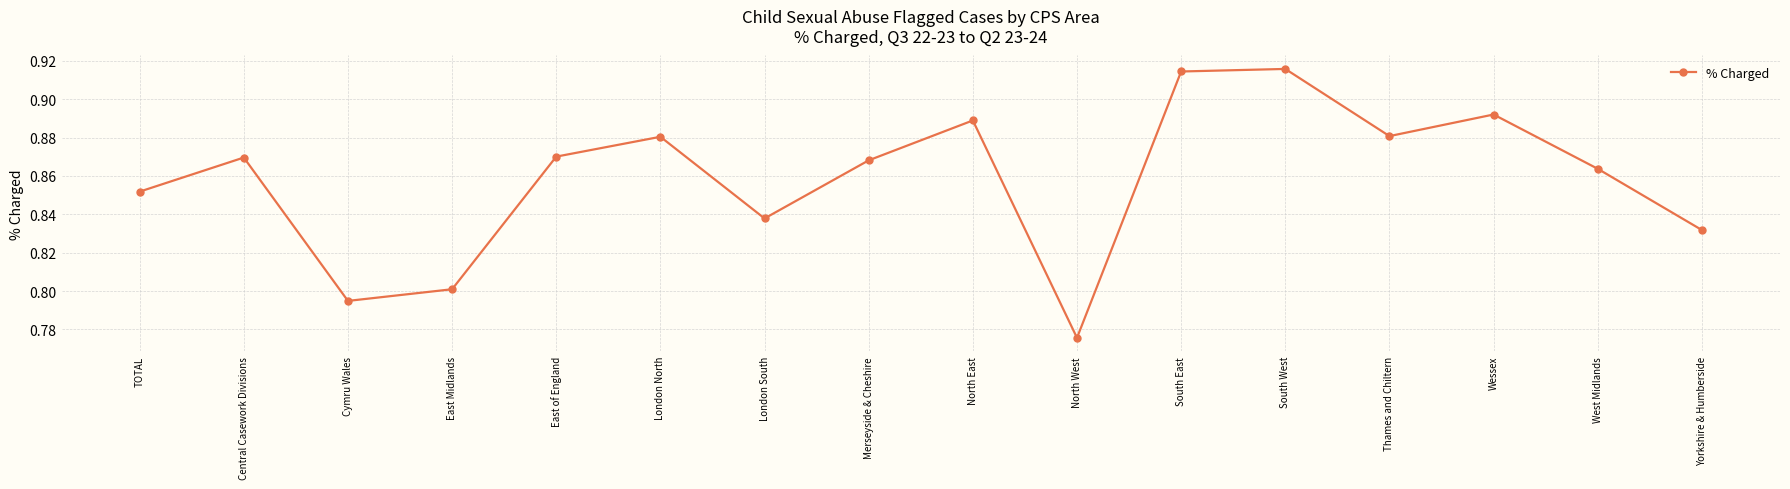

What is the sum of the values at North East and East of England?

1.8